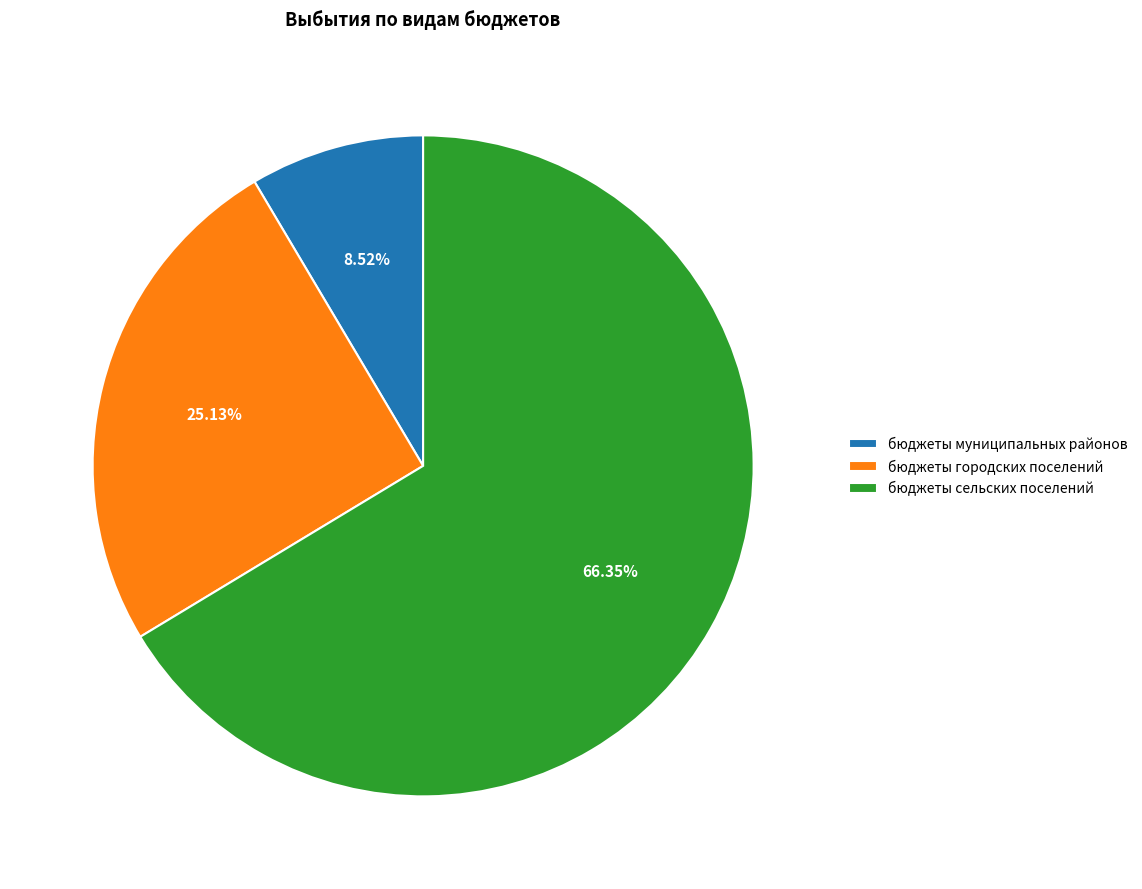

What is the total percentage of бюджеты муниципальных районов and бюджеты сельских поселений?

74.9%